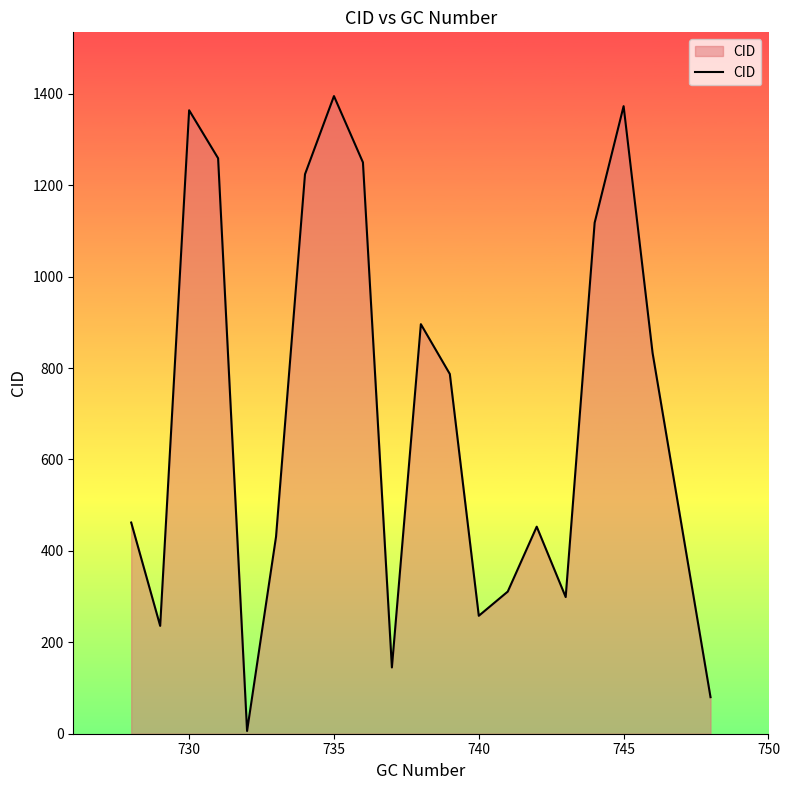

What is the greatest value displayed?

1395